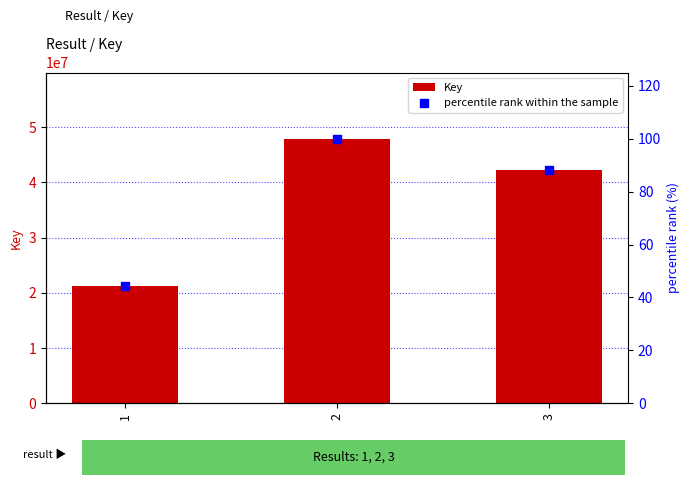

Which series has the largest Y range (max minus min)?

Key